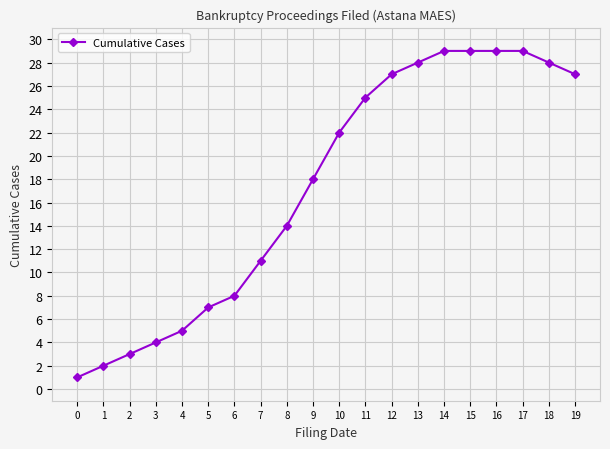

How many data points are less than 22?

10